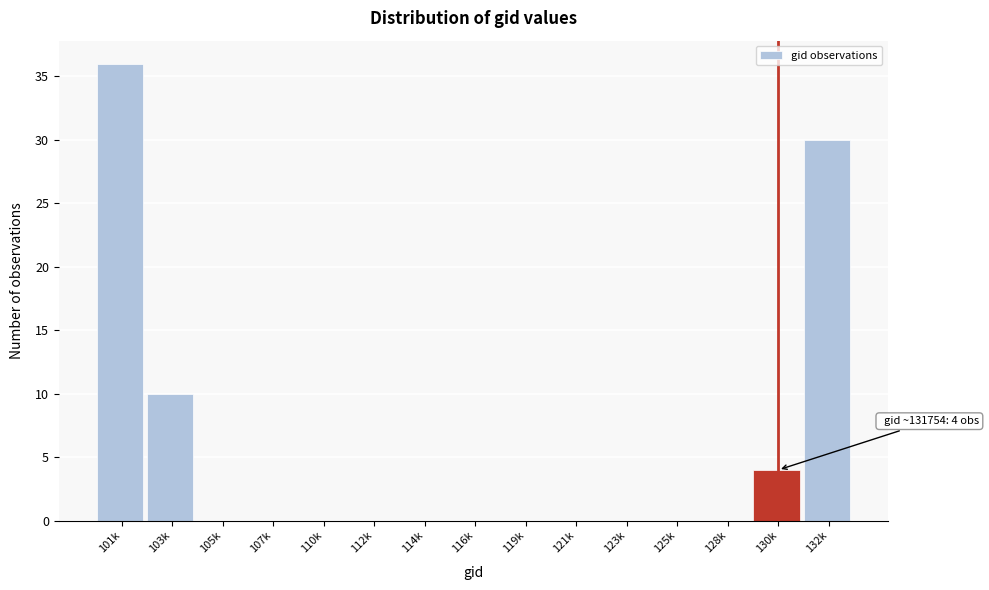

Reading left to right, extract all data points from this chart.

101k=36	103k=10	105k=0	107k=0	110k=0	112k=0	114k=0	116k=0	119k=0	121k=0	123k=0	125k=0	128k=0	130k=4	132k=30